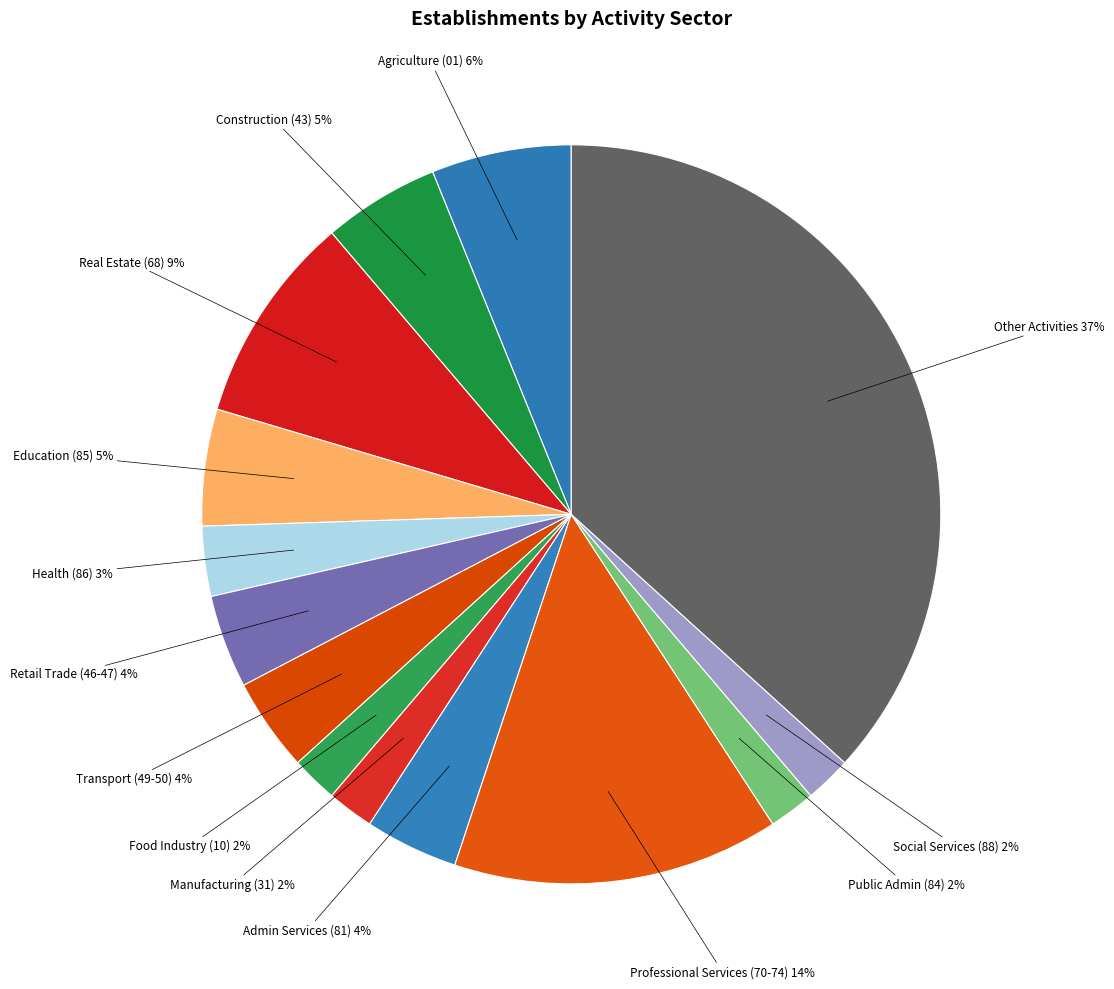

How many segments does this pie chart have?

14